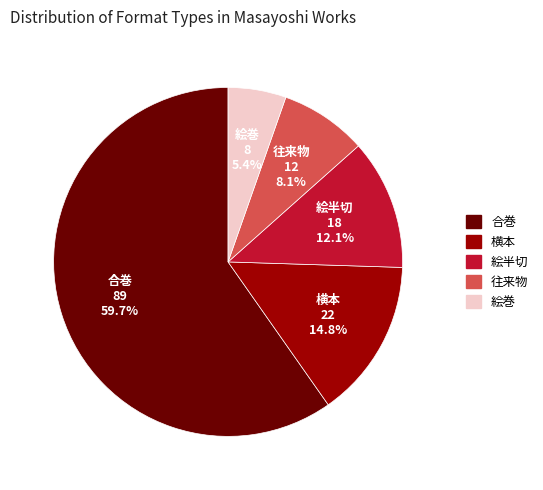

Which category has the smallest portion of the pie?

絵巻